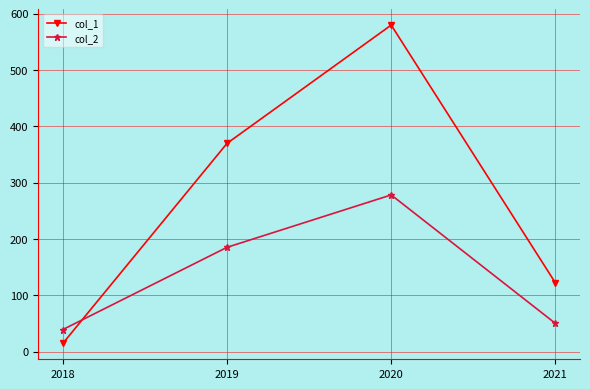

Reading left to right, transcribe all the data shown in this chart.

col_1: 14.5	369.5	579.5	122.0
col_2: 39.0	185.0	278.0	50.0